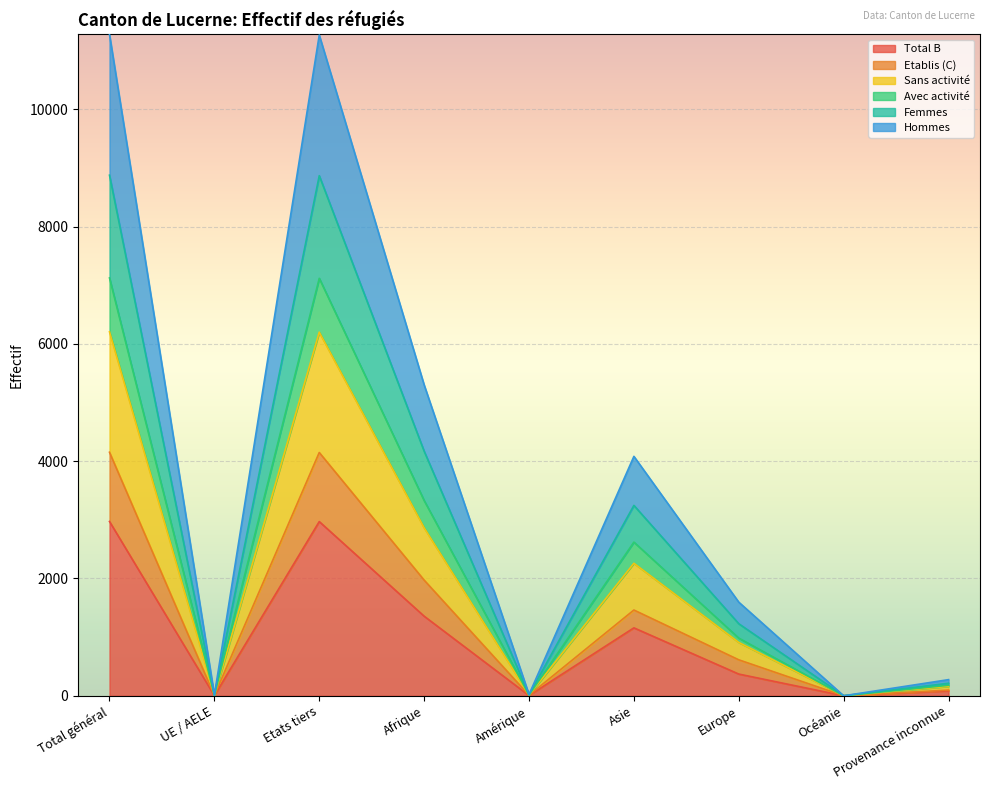

True or false: Avec activité and Femmes cross at least once.

False